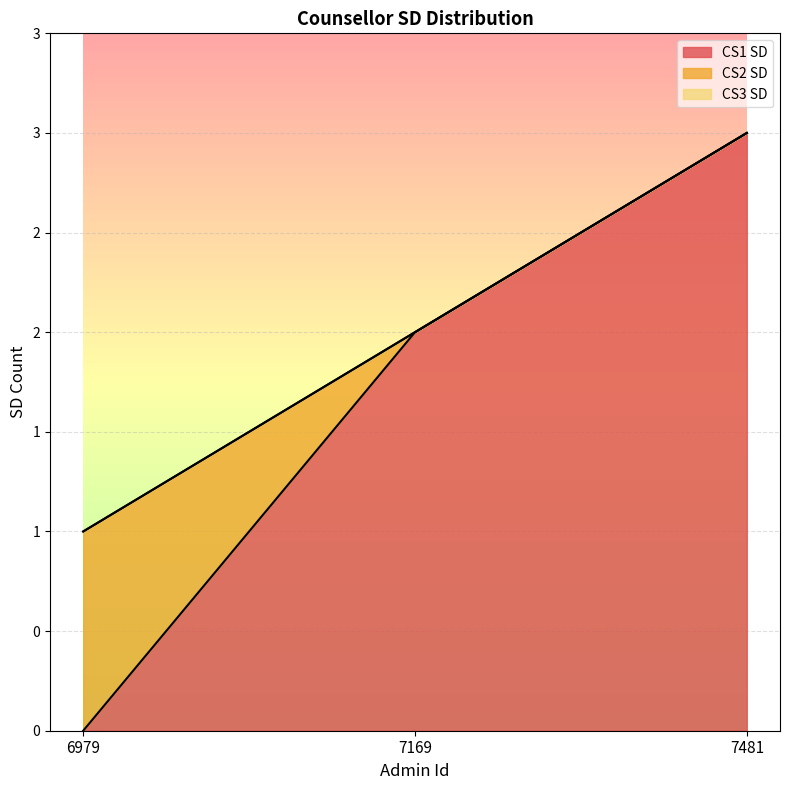

Reading left to right, extract all data points from this chart.

CS1 SD: 6979=0	7169=2	7481=3
CS2 SD: 6979=1	7169=0	7481=0
CS3 SD: 6979=0	7169=0	7481=0